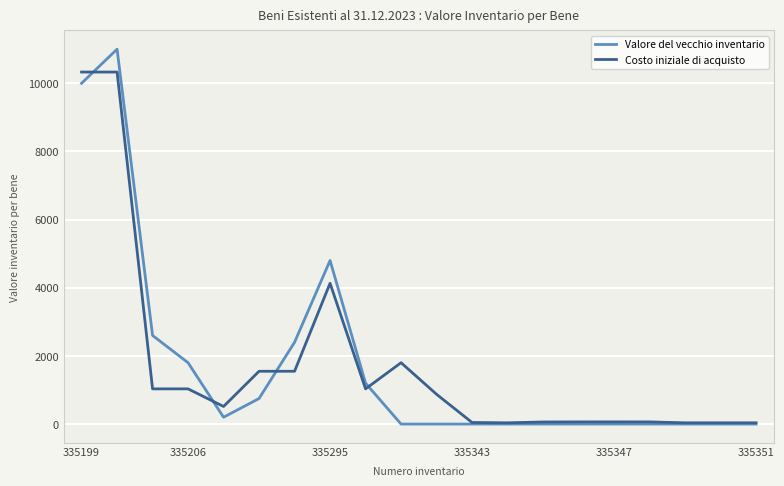

What is the average value of the Costo iniziale di acquisto series?

1731.2